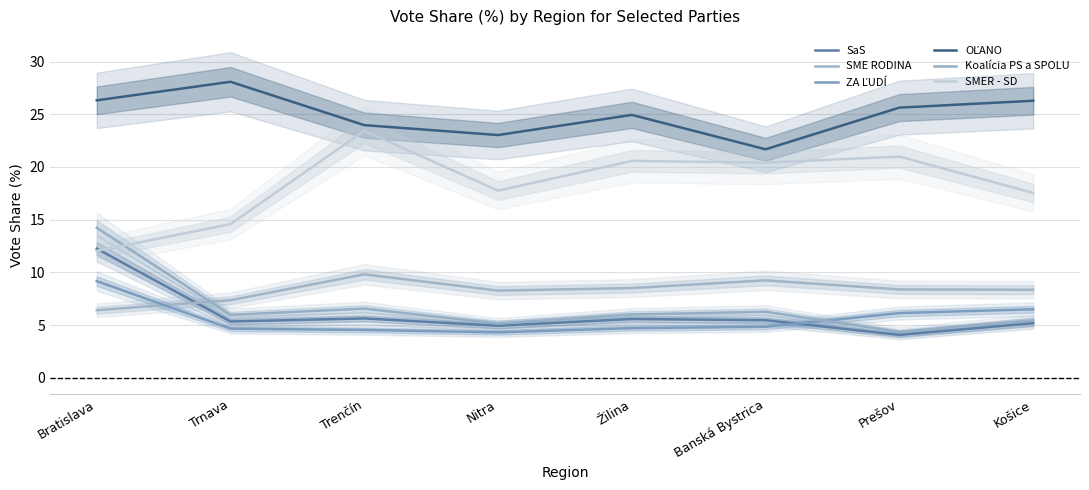

After their last crossing, which series has the higher values: Koalícia PS a SPOLU or SME RODINA?

SME RODINA